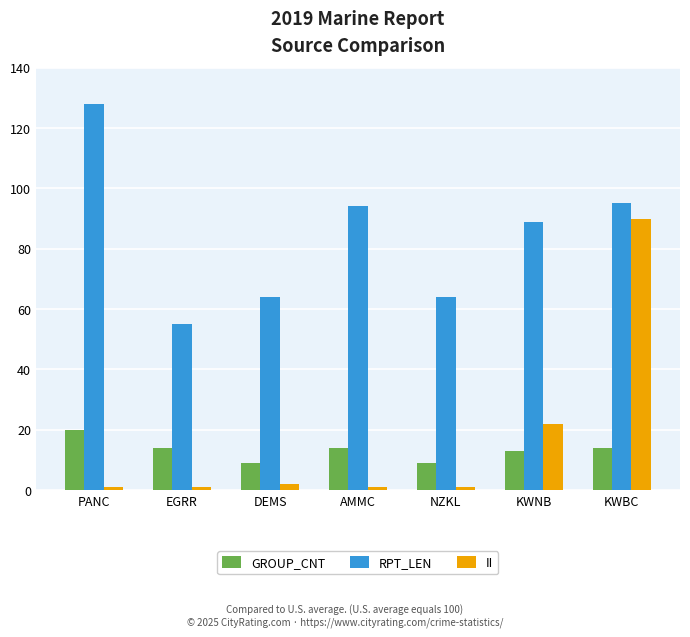

What is the minimum value shown in the chart?

1